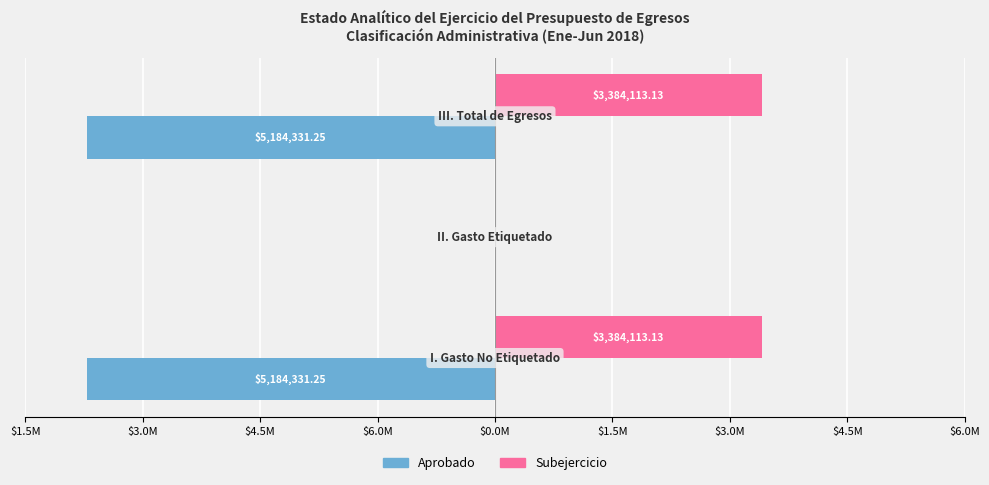

Reading left to right, transcribe all the data shown in this chart.

Aprobado: -5184331.2	0.0	-5184331.2
Subejercicio: 3384113.1	0.0	3384113.1